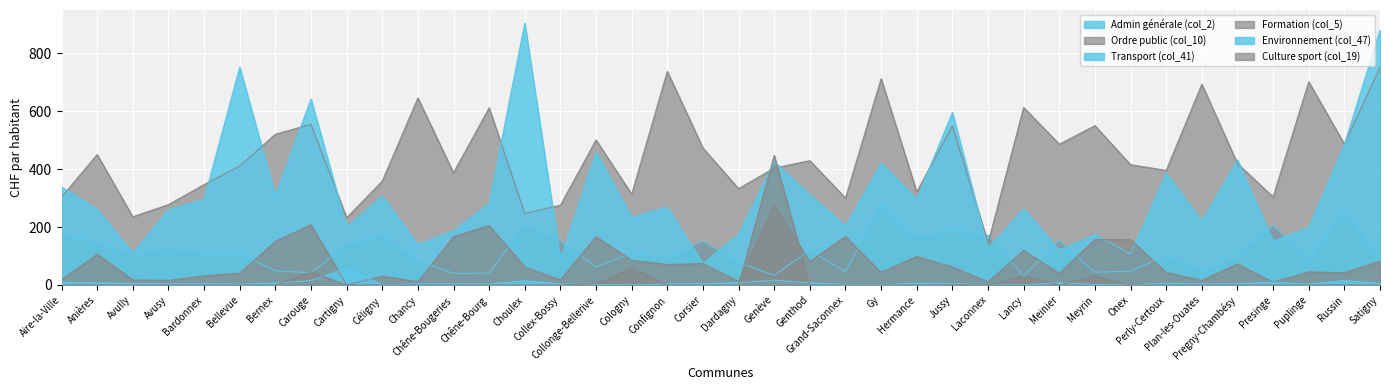

What is the minimum value for Ordre public (col_10)?

144.5